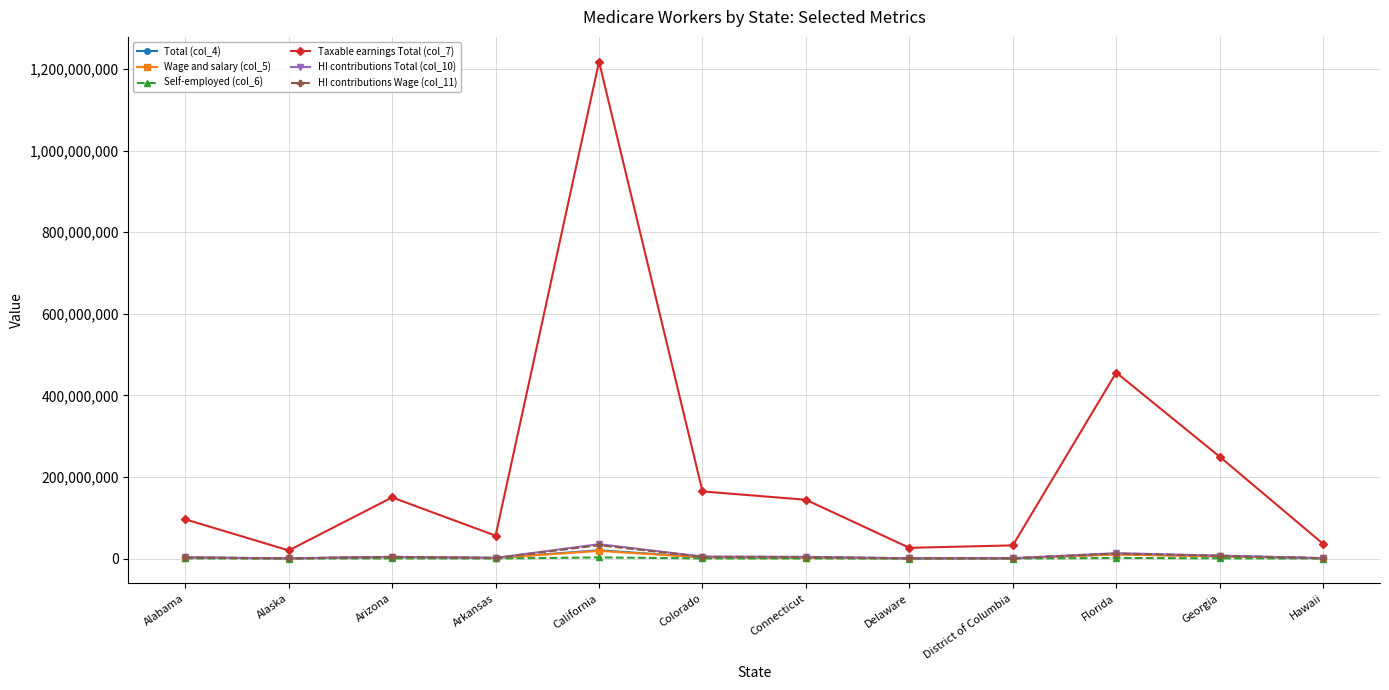

What is the sum of all Total (col_4) values?

51504091